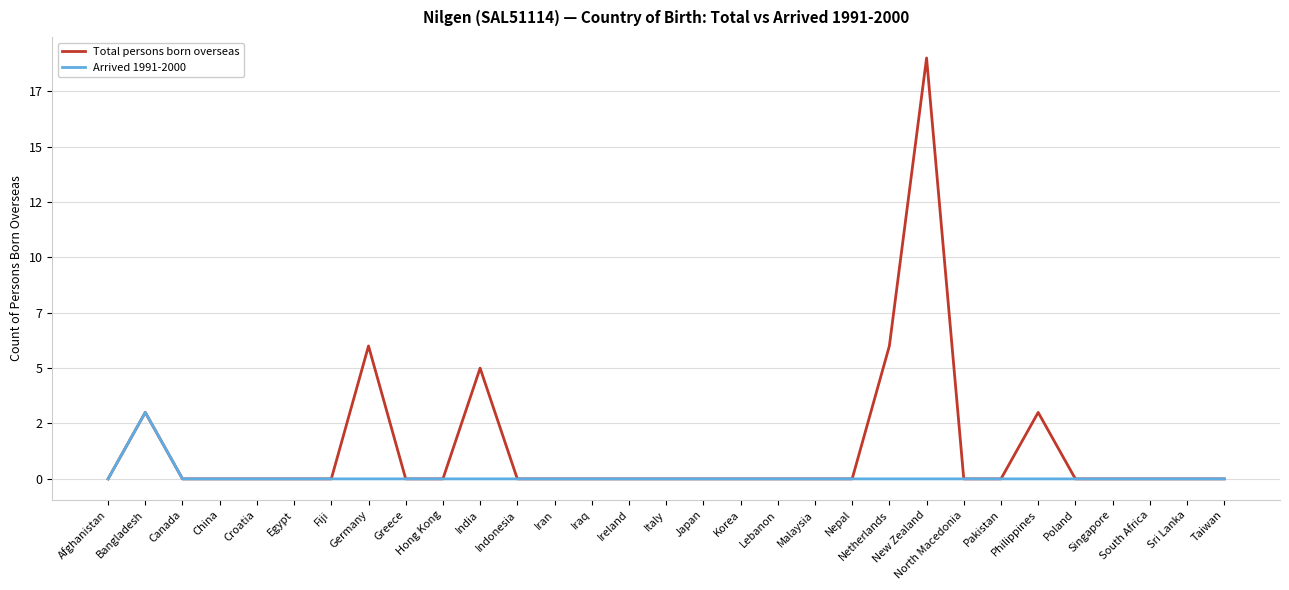

What are all the series names shown in the legend?

Total persons born overseas, Arrived 1991-2000